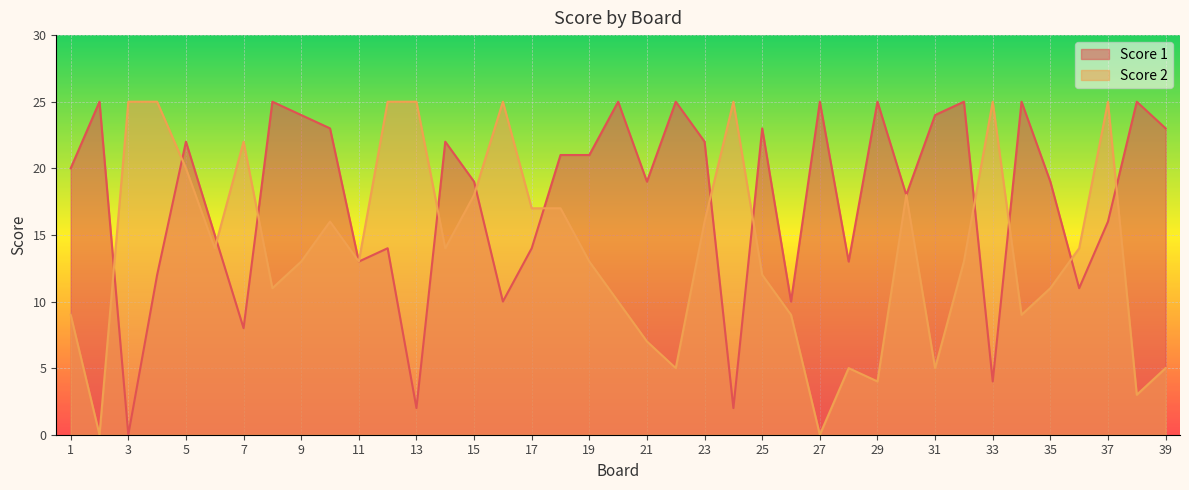

Where is Score 1 nearest to the value 12?

4